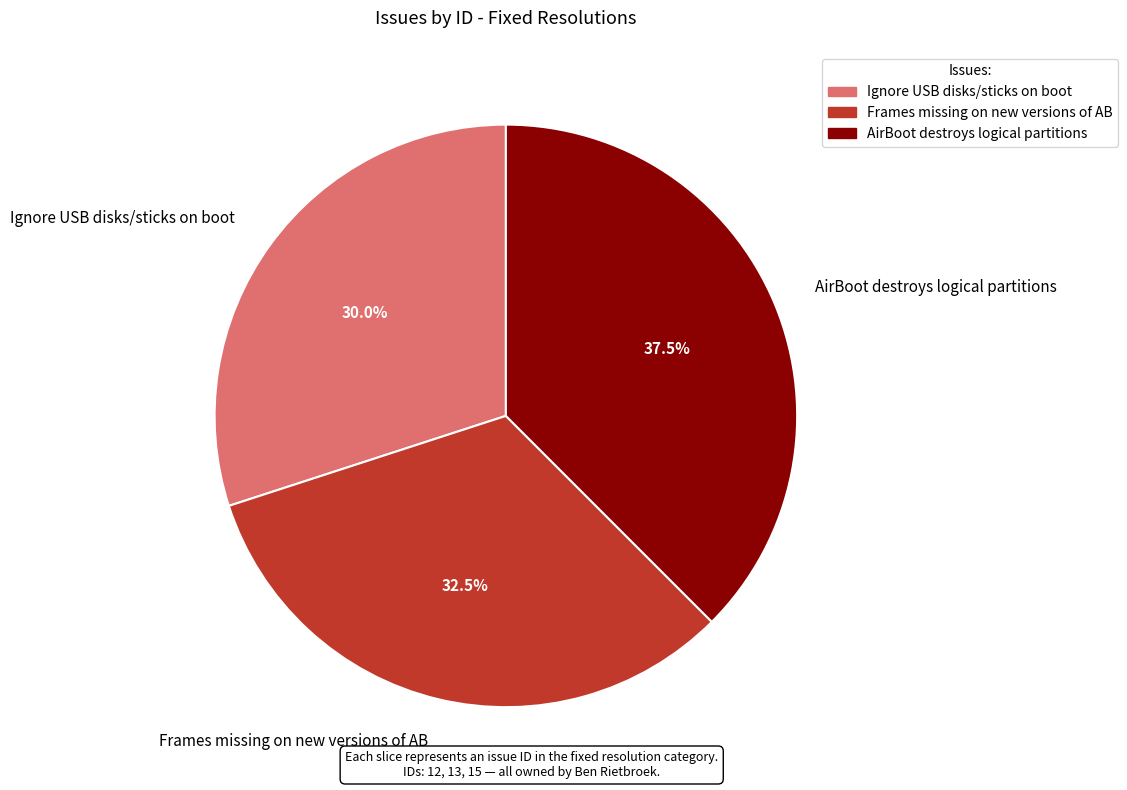

Which category has the smallest portion of the pie?

Ignore USB disks/sticks on boot